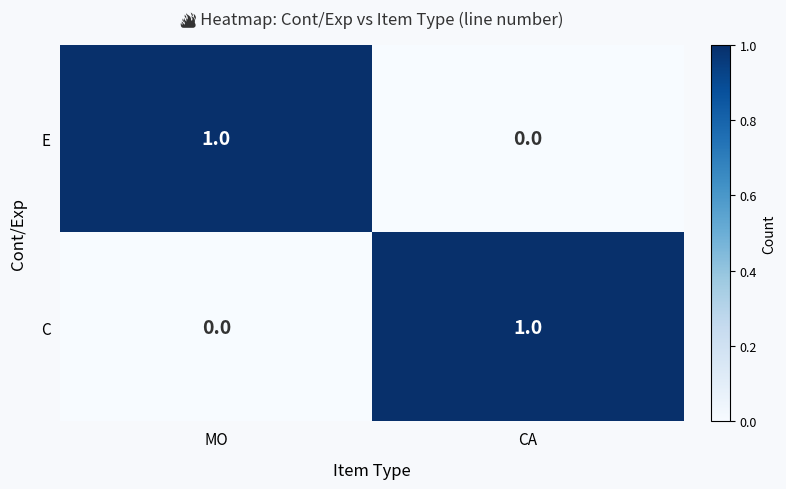

List the labels in order of C value, smallest first.

MO, CA